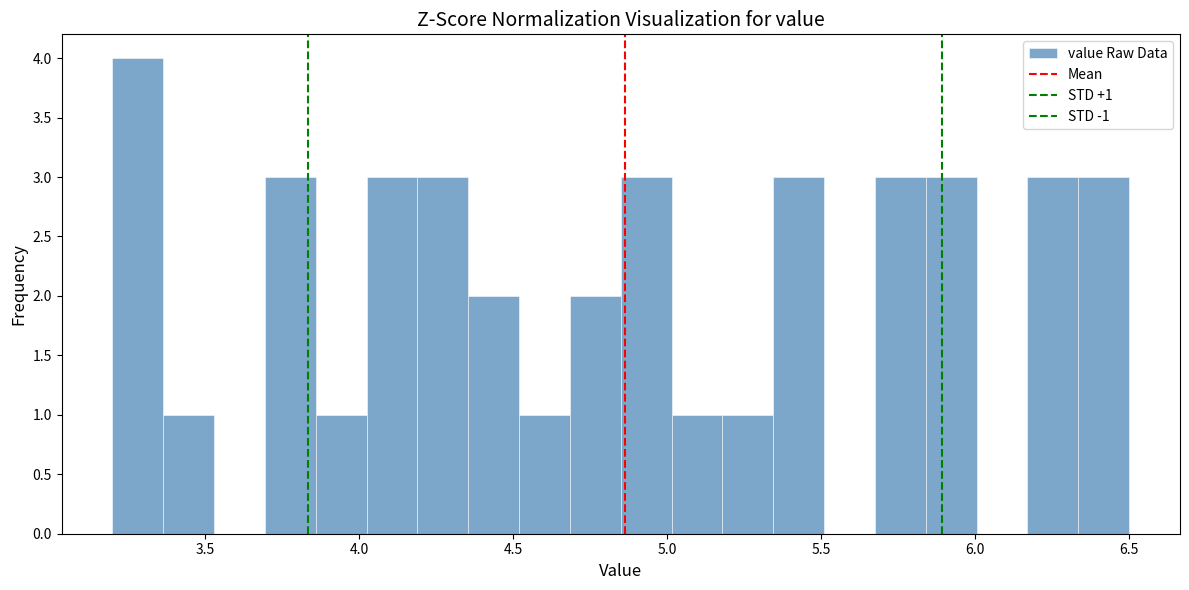

Read against the x-axis, roughly where is the centre of the tallest bar?

3.30